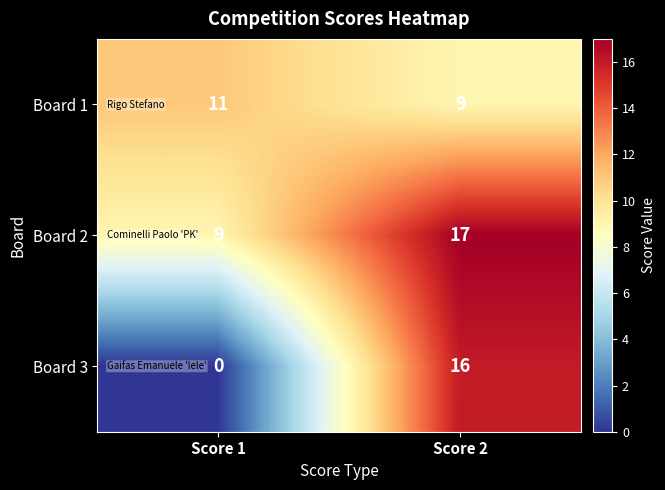

Reading left to right, what are all the values shown in this chart?

Board 1: 11	9
Board 2: 9	17
Board 3: 0	16